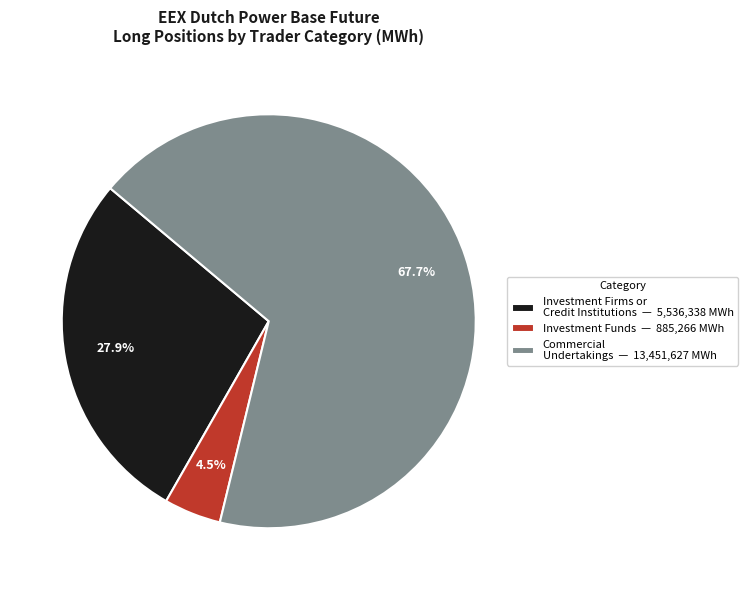

Which has a higher value, Investment Funds — 885,266 MWh or Commercial Undertakings — 13,451,627 MWh?

Commercial Undertakings — 13,451,627 MWh